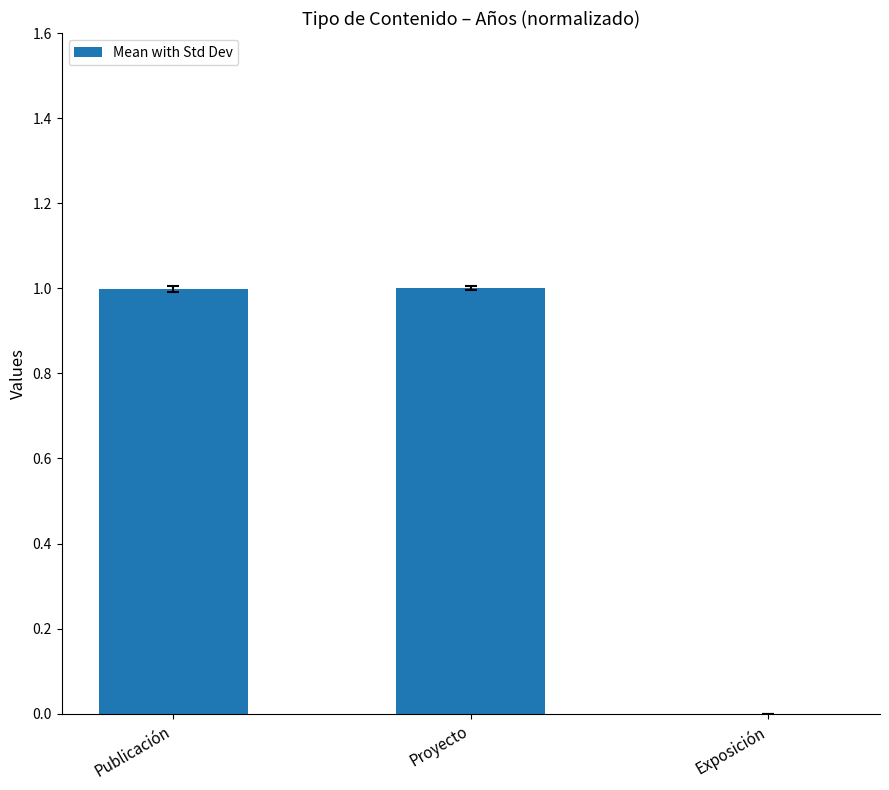

What is the greatest value displayed?

1.0